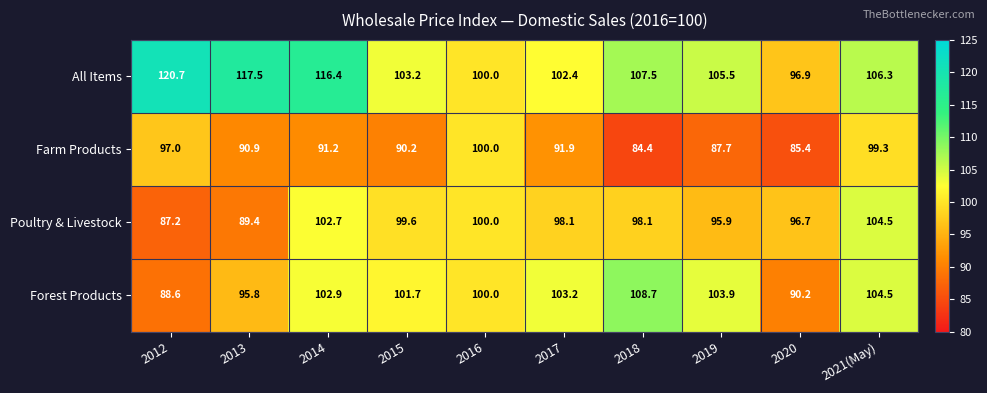

At 2018, list the series in order from smallest to largest.

Farm Products, Poultry & Livestock, All Items, Forest Products